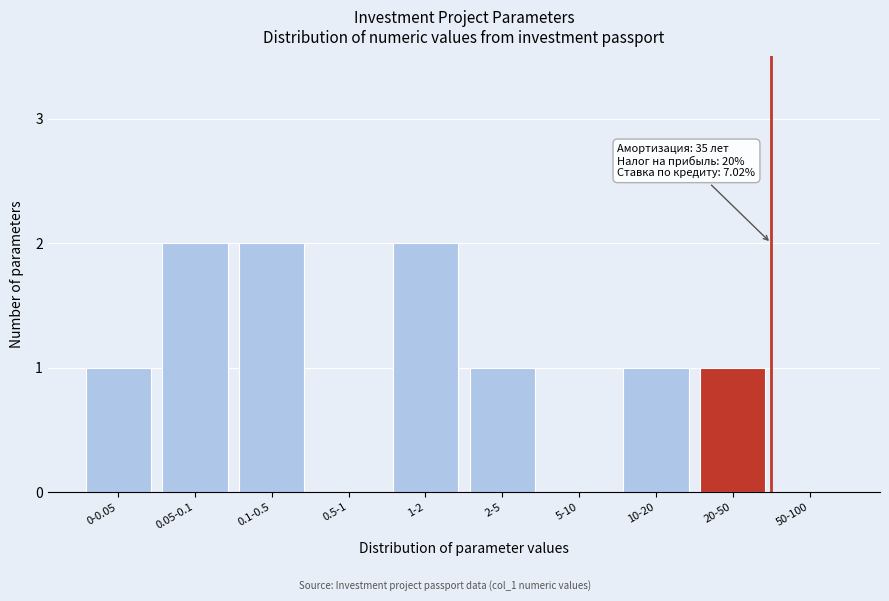

Reading right to left, what are all the values shown in this chart?

50-100=0	20-50=1	10-20=1	5-10=0	2-5=1	1-2=2	0.5-1=0	0.1-0.5=2	0.05-0.1=2	0-0.05=1